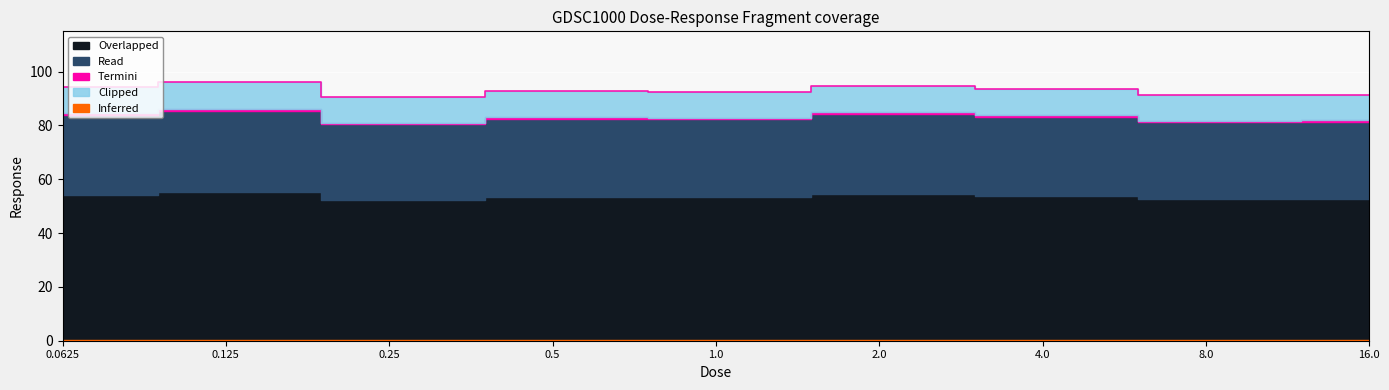

Read the value at 1.0.

92.5